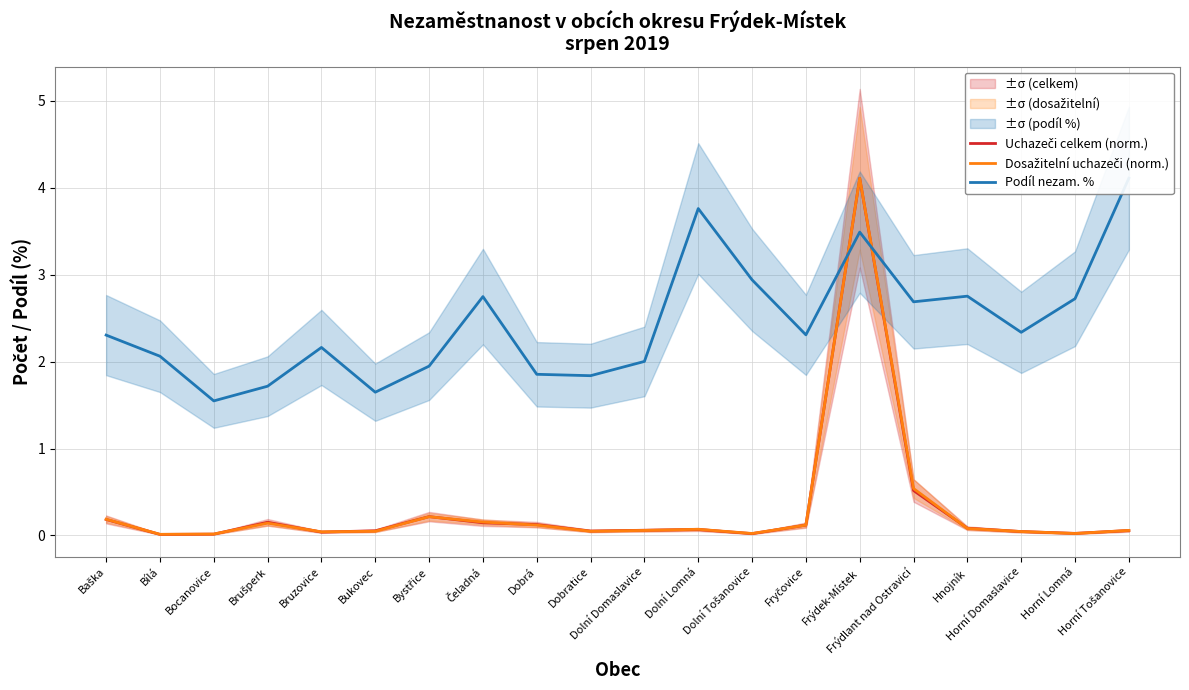

At which label does Podíl nezam. % reach its peak?

Horní Tošanovice